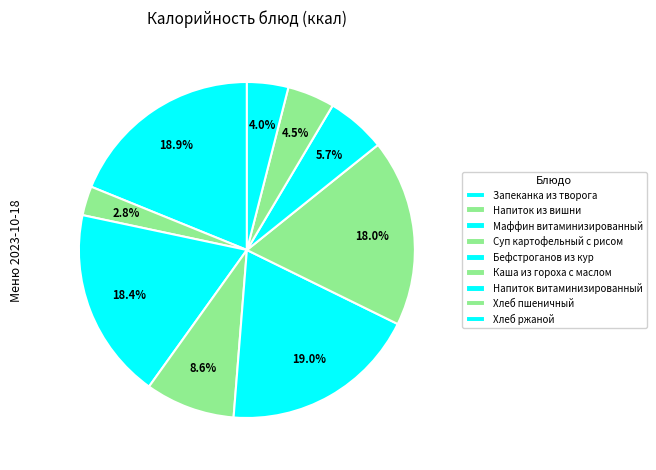

What percentage is the Хлеб ржаной slice, to the nearest percent?

4%